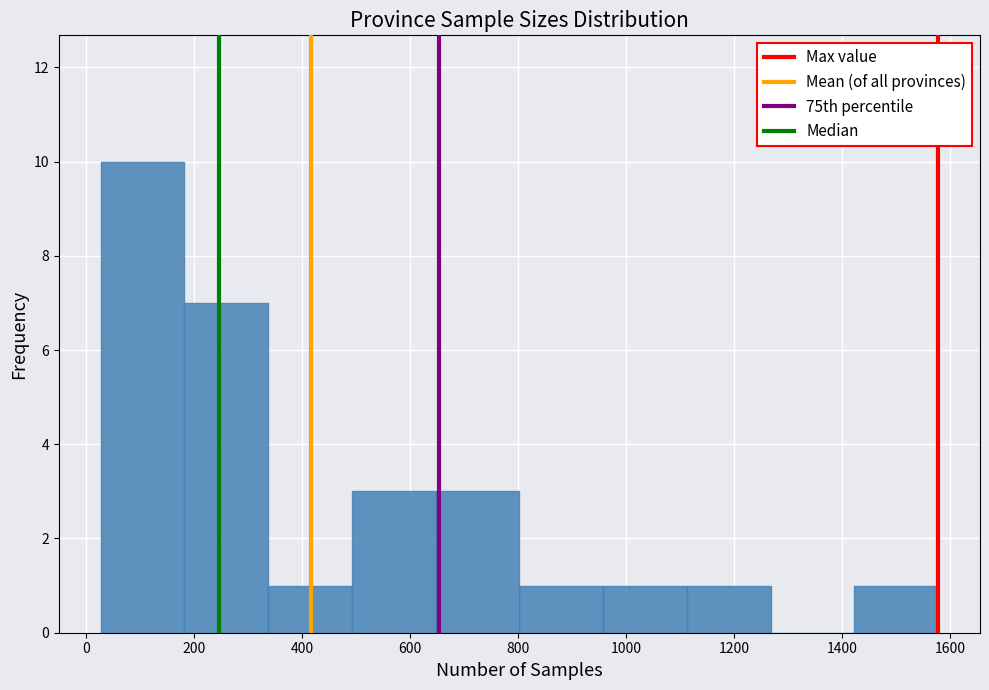

Reading left to right, list every bar in this chart as the range it spans on the x-axis followed by its height. Neither the bar edges nor the heights are printed on the chart, so give them approximately, as read against the axes.

20 to 180: 10
180 to 340: 7
340 to 500: 1
500 to 640: 3
640 to 800: 3
800 to 960: 1
960 to 1120: 1
1120 to 1260: 1
1260 to 1420: 0
1420 to 1580: 1